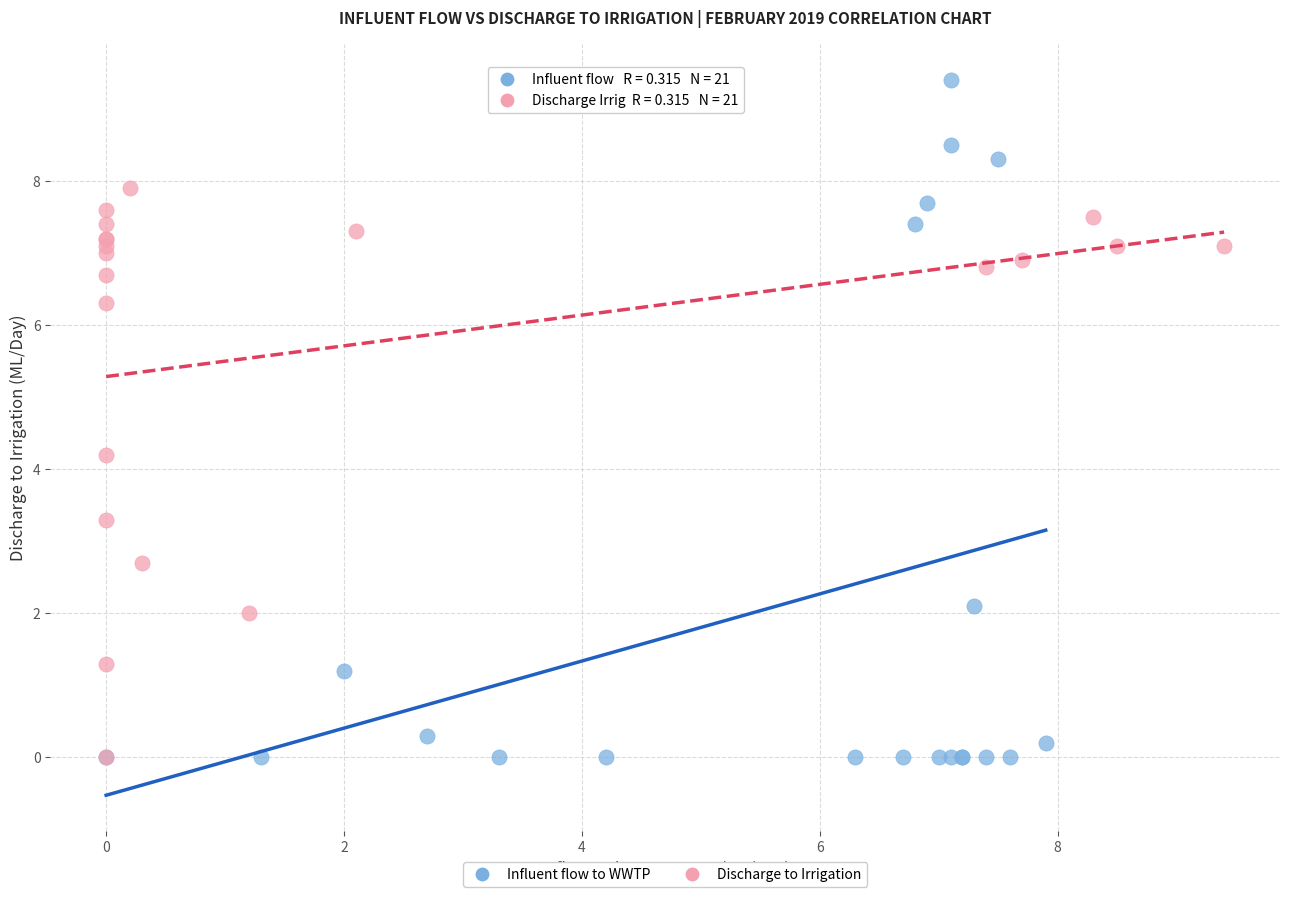

Which series contains the highest Y value?

Influent flow to WWTP